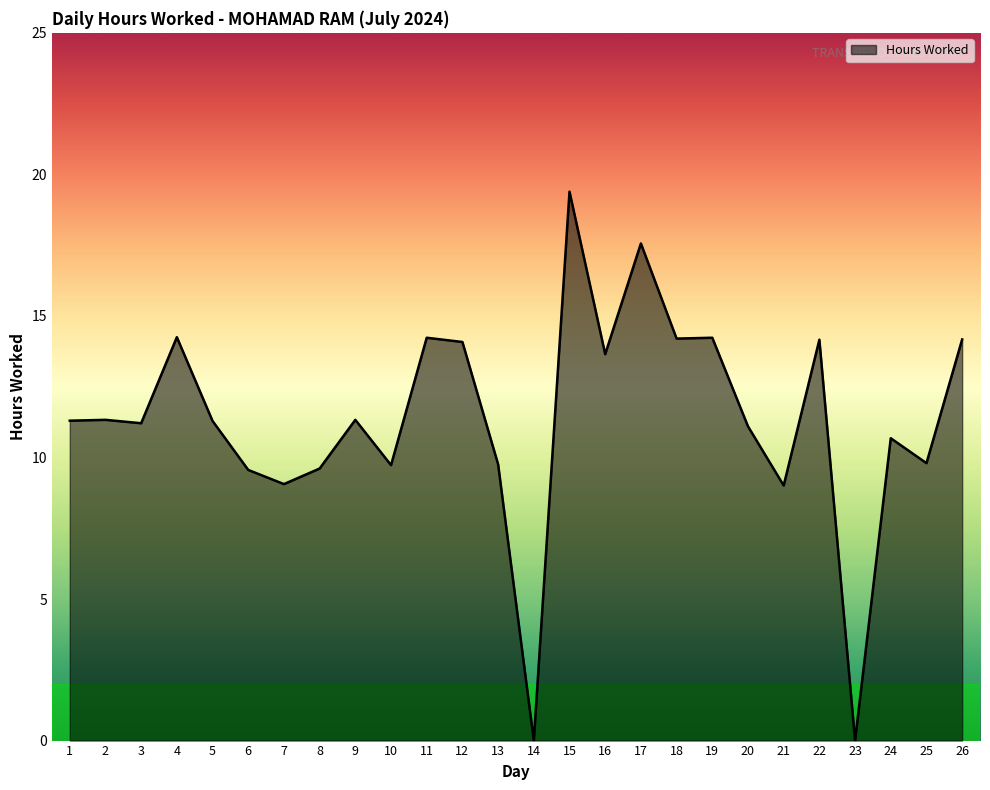

What is the ratio of the value at 4 to the value at 3?

1.3